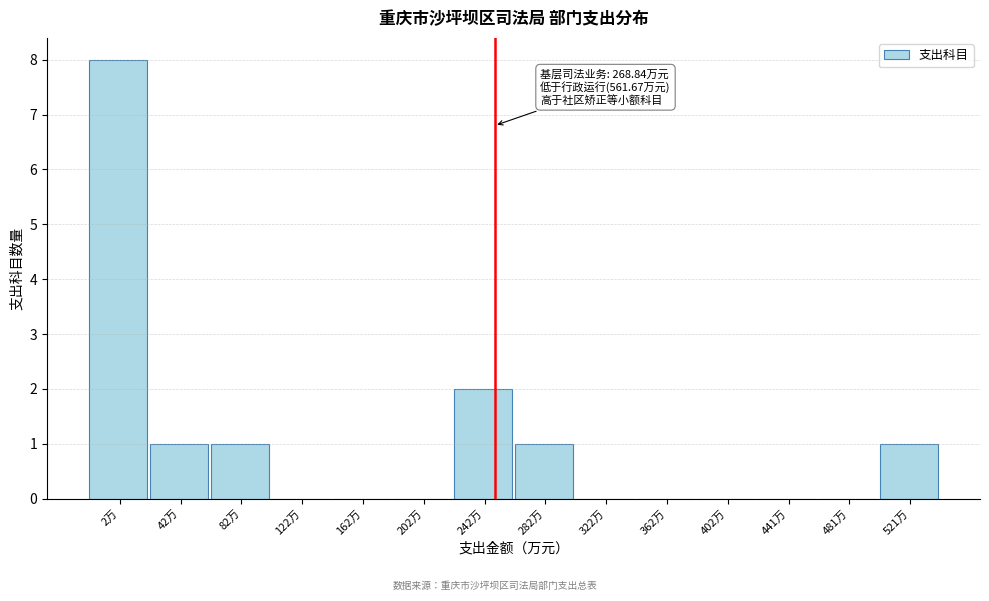

Reading left to right, what are all the values shown in this chart?

2万=8	42万=1	82万=1	122万=0	162万=0	202万=0	242万=2	282万=1	322万=0	362万=0	402万=0	441万=0	481万=0	521万=1